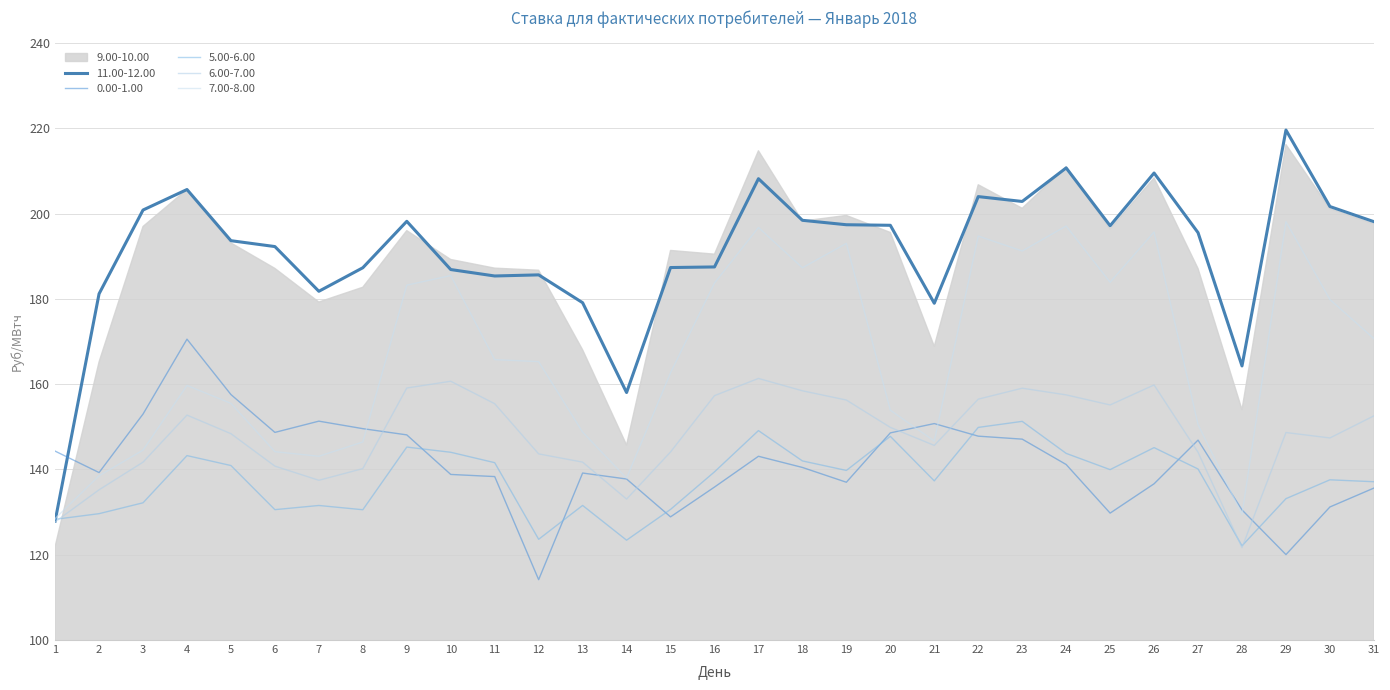

At which label does 7.00-8.00 first exceed 165?

9